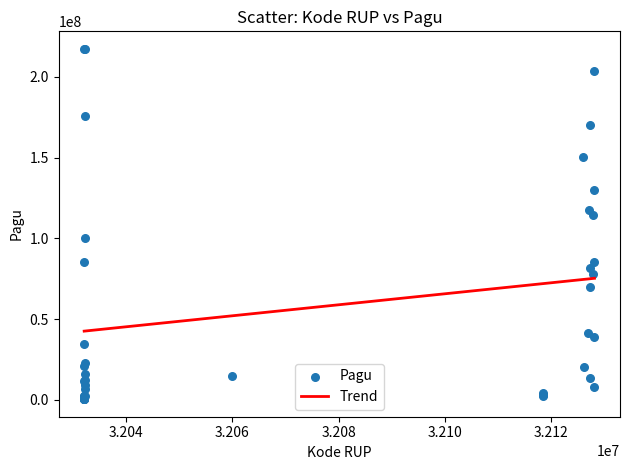

What Y value in the scatter plot is closest to 108830000?

114296000